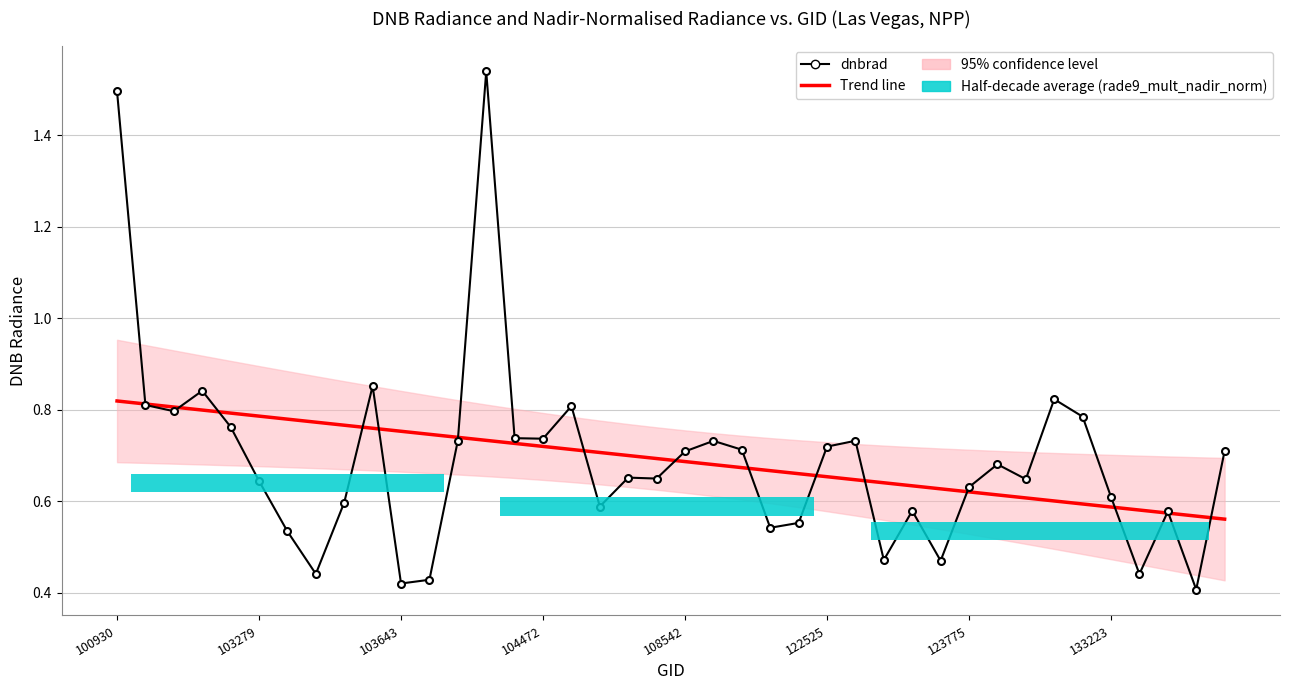

What is the average value of the dnbrad series?

0.7